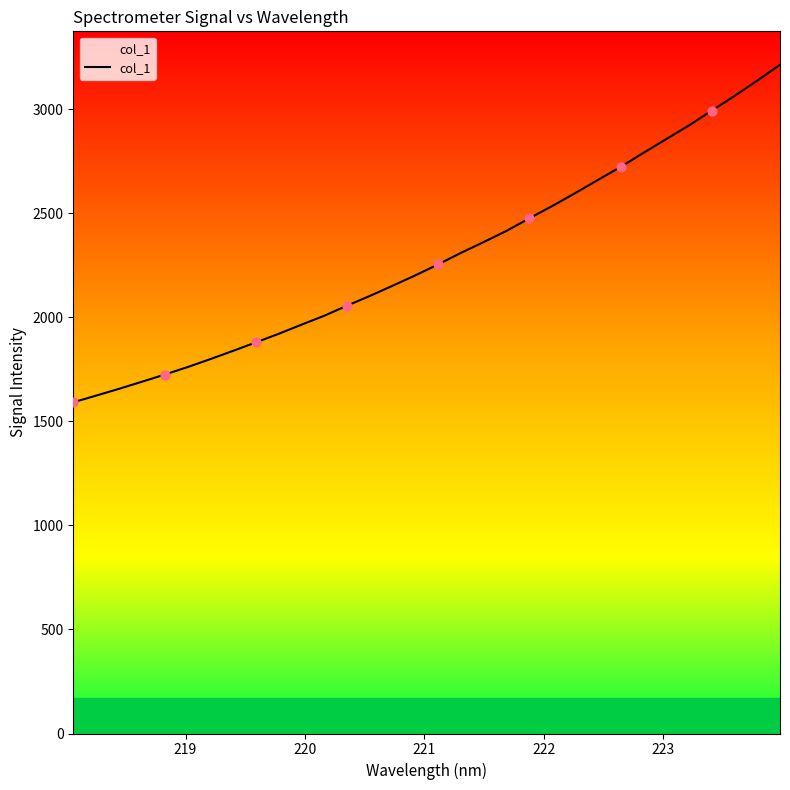

What is the greatest value displayed?

3213.1